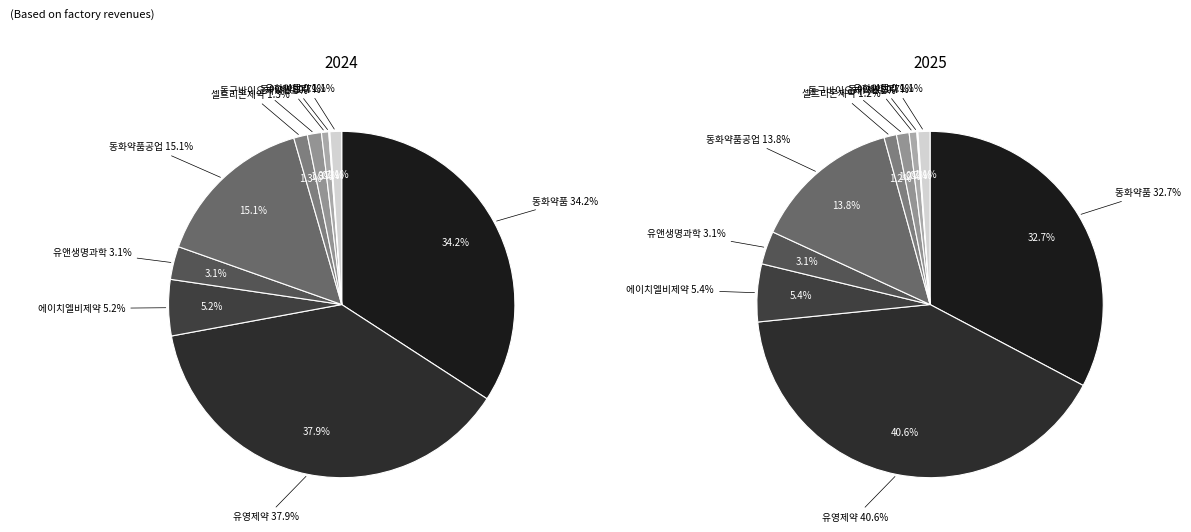

How many slices are in this pie chart?

10